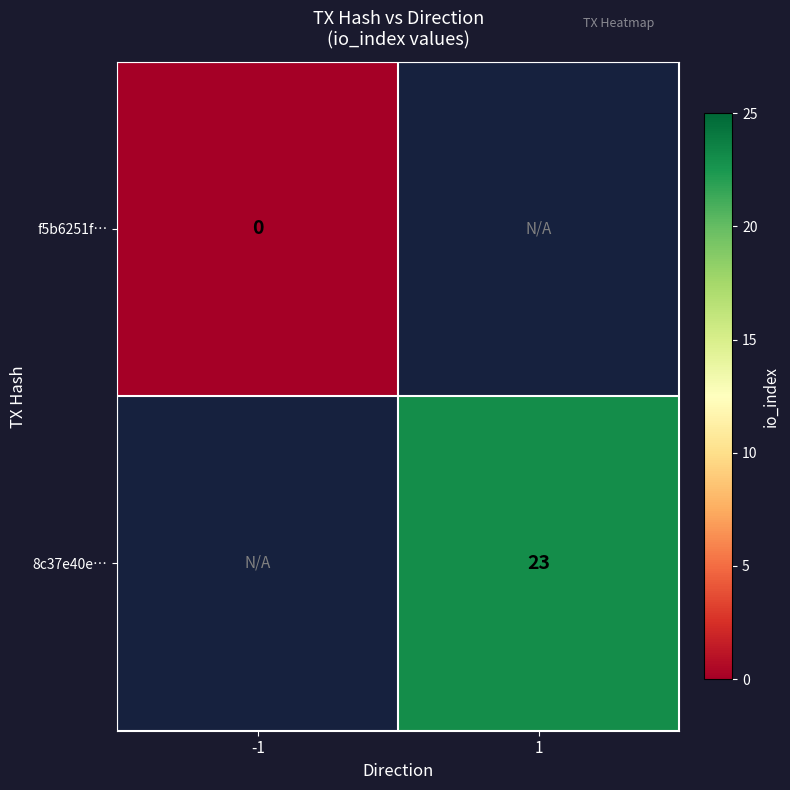

The value of 8c37e40e… at 1 is 23. True or false?

True